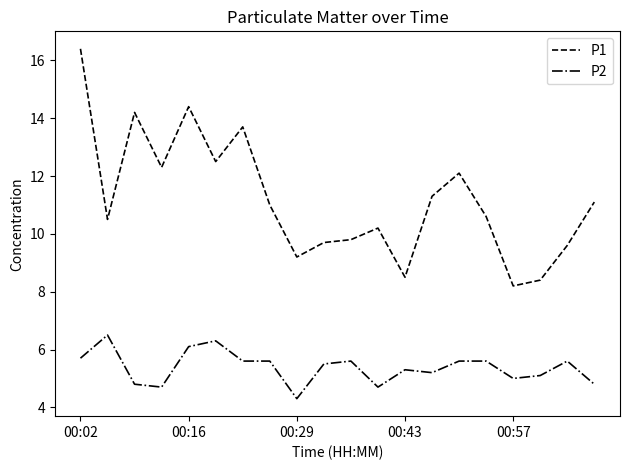

What is the difference between the maximum and minimum values in the P2 series?

2.2